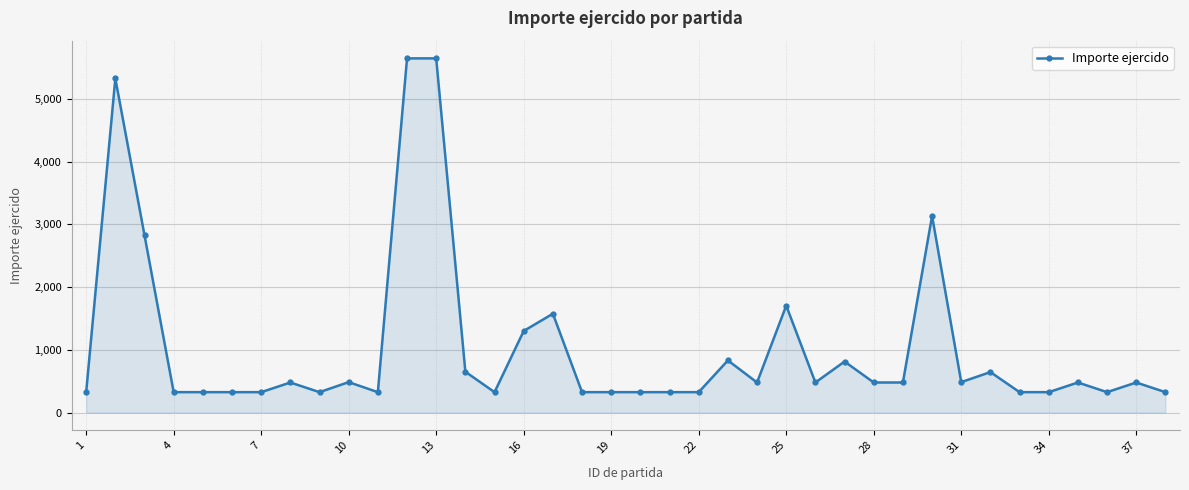

Does the chart have visible grid lines?

Yes